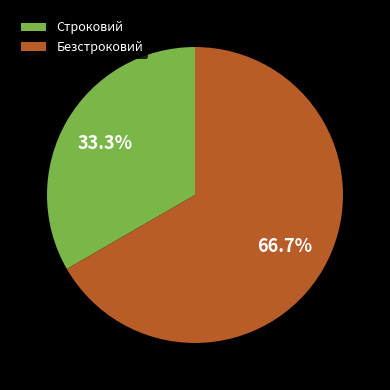

To the nearest percent, what portion does Строковий represent?

33%